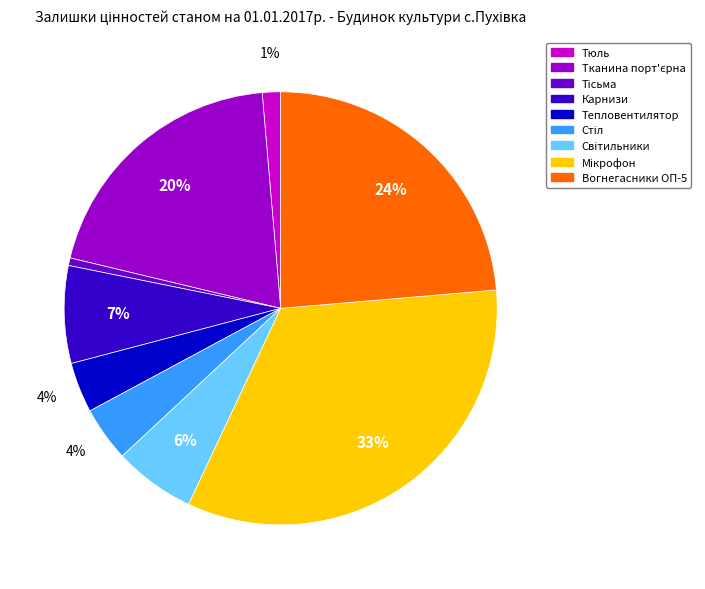

Does any single category account for the majority?

No